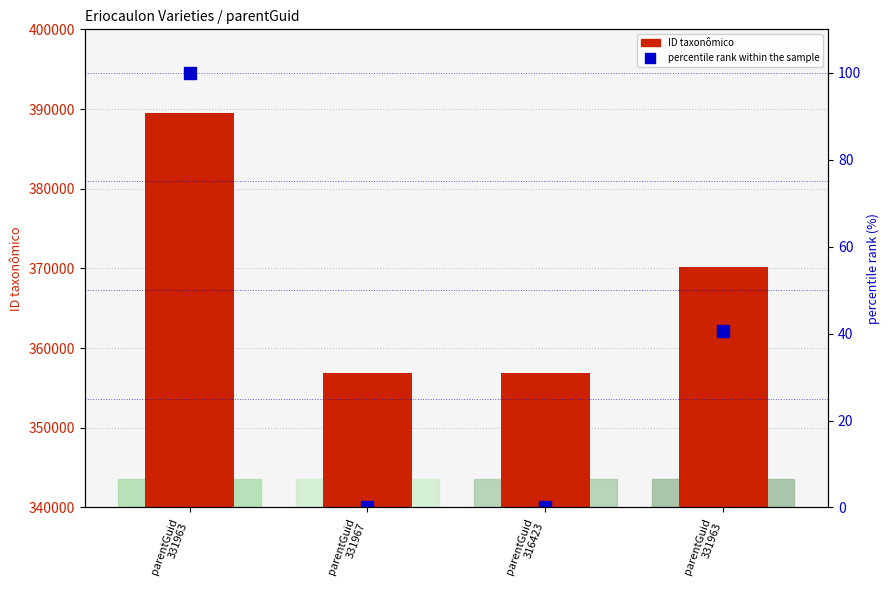

How many values in the ID taxonômico series exceed 370126?

1